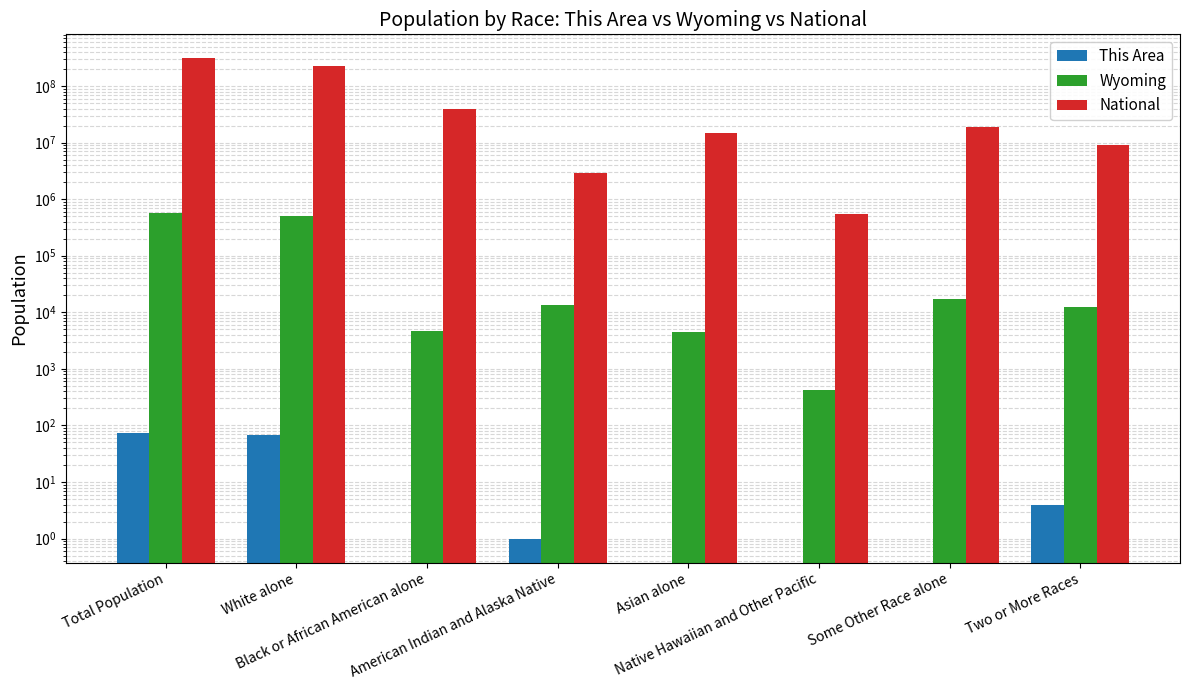

Reading right to left, extract all data points from this chart.

This Area: Two or More Races=4	Some Other Race alone=0	Native Hawaiian and Other Pacific=0	Asian alone=0	American Indian and Alaska Native=1	Black or African American alone=0	White alone=69	Total Population=74
Wyoming: Two or More Races=12361	Some Other Race alone=17049	Native Hawaiian and Other Pacific=427	Asian alone=4426	American Indian and Alaska Native=13336	Black or African American alone=4748	White alone=511279	Total Population=563626
National: Two or More Races=9009073	Some Other Race alone=19107368	Native Hawaiian and Other Pacific=540013	Asian alone=14674252	American Indian and Alaska Native=2932248	Black or African American alone=38929319	White alone=223553265	Total Population=308745538